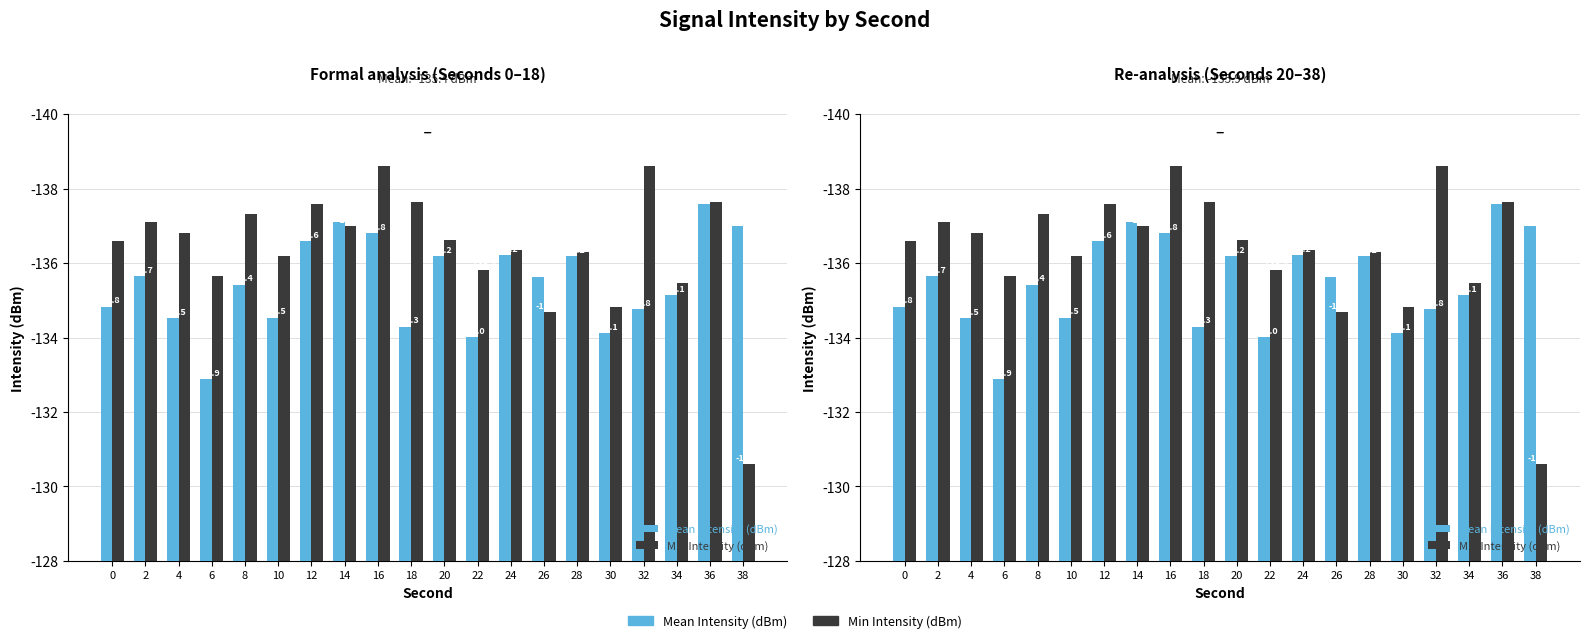

What is the value of the Mean Intensity (dBm) bar at the 18th from the left?

135.1